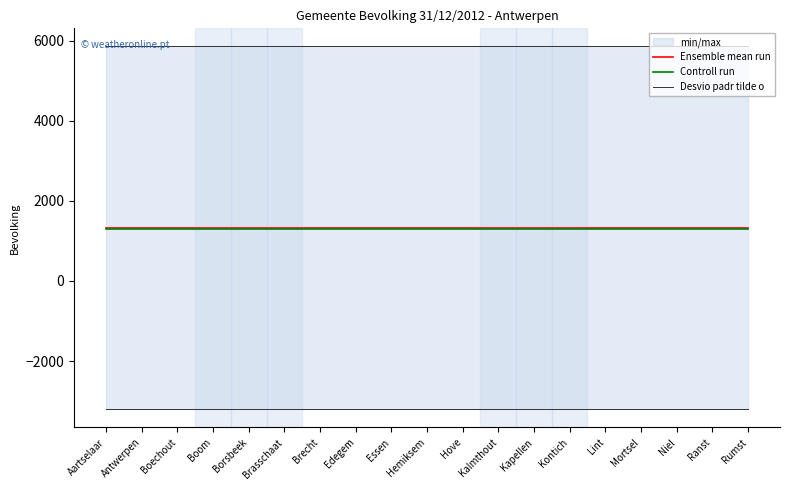

What is the total value across all series at Kalmthout?

8473.9